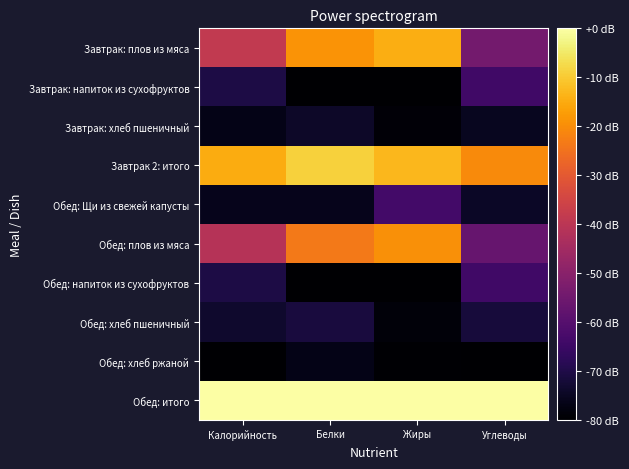

How many distinct data groups are displayed?

10